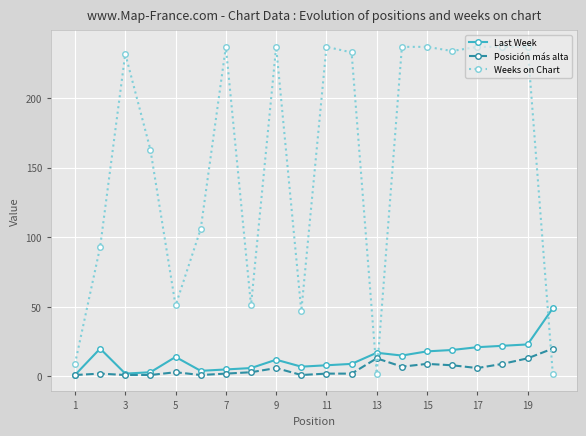

At how many categories does at least one series exceed 101?

13